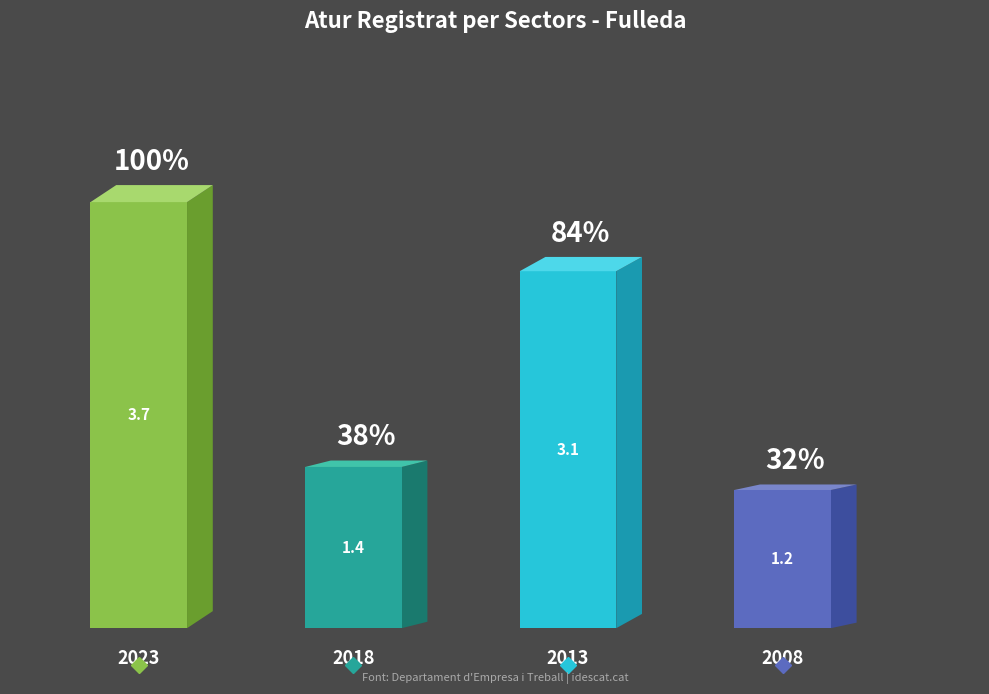

True or false: the data shows 0.5 at 2018.

False